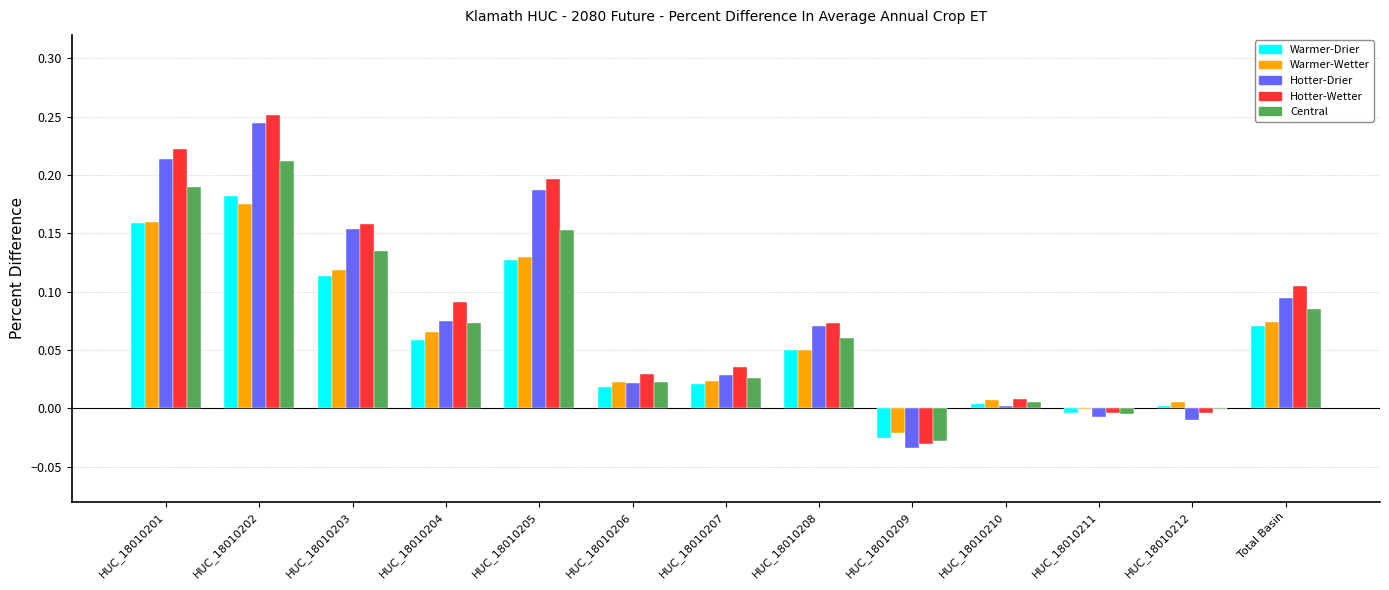

At which label does Central first exceed 0?

HUC_18010201